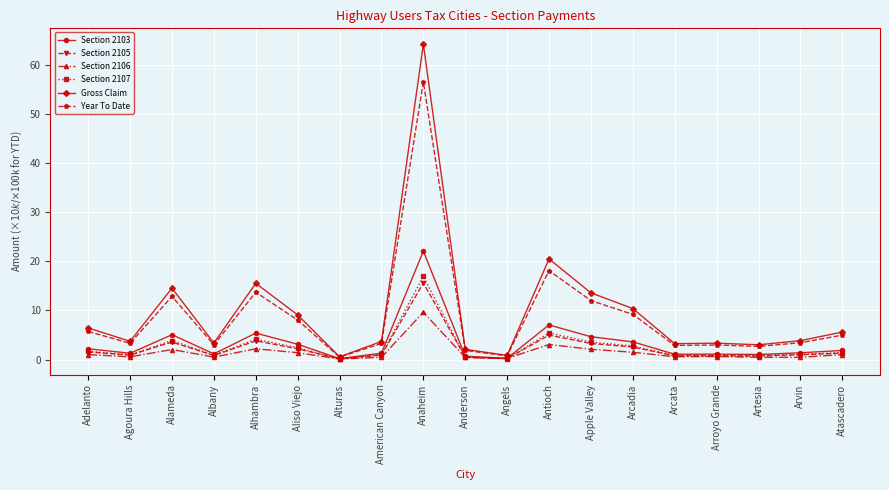

What is the label of the 19th point from the left?

Atascadero